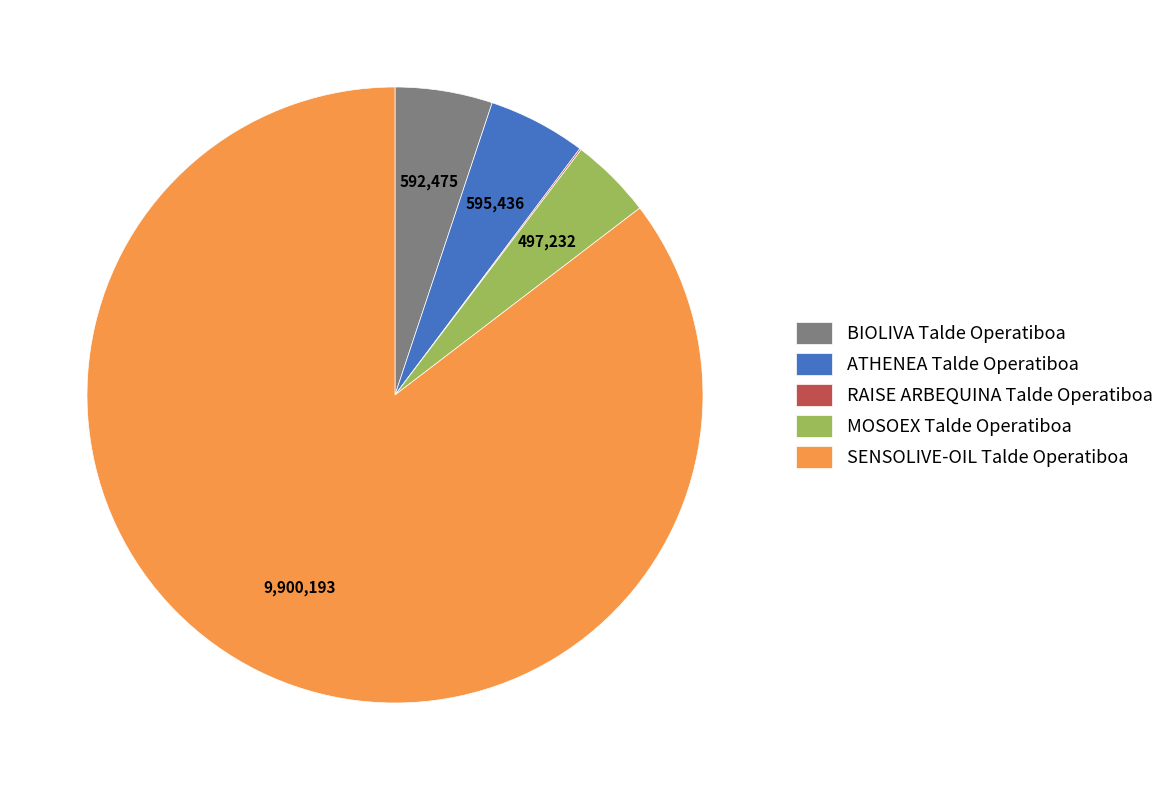

The BIOLIVA Talde Operatiboa slice represents 5% of the pie. True or false?

True